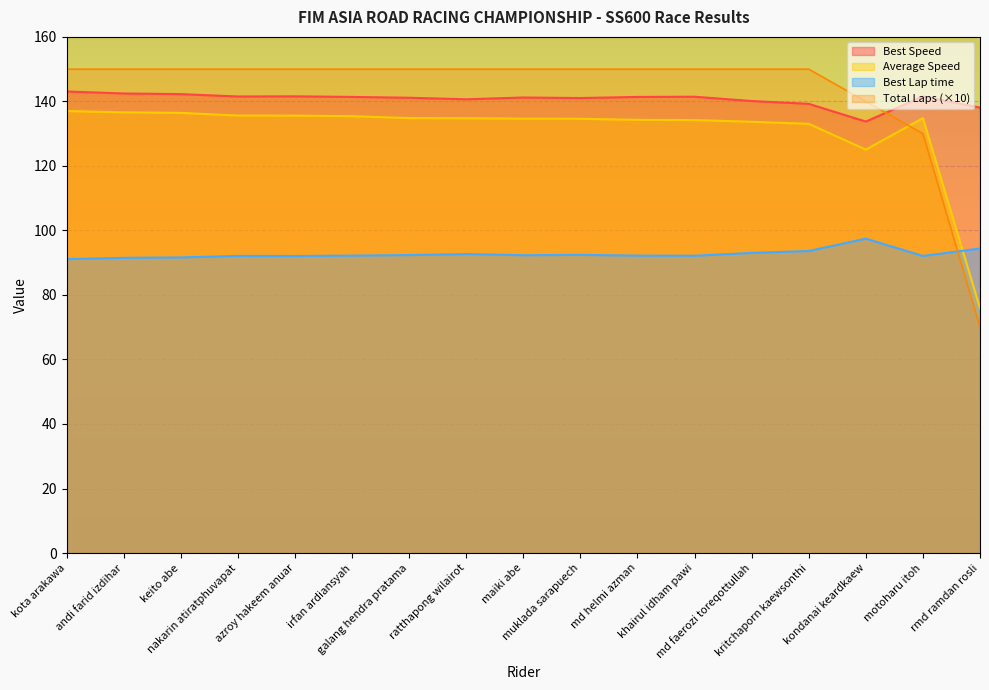

List the series in order of their peak value, lowest first.

Best Lap time, Average Speed, Best Speed, Total Laps (×10)